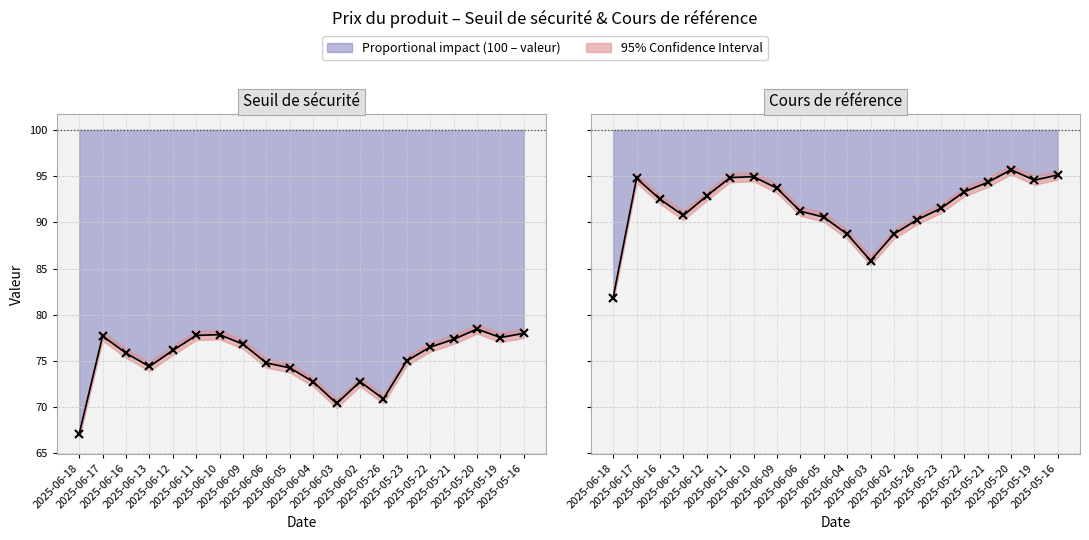

What is the label of the 7th point from the right?

2025-05-26